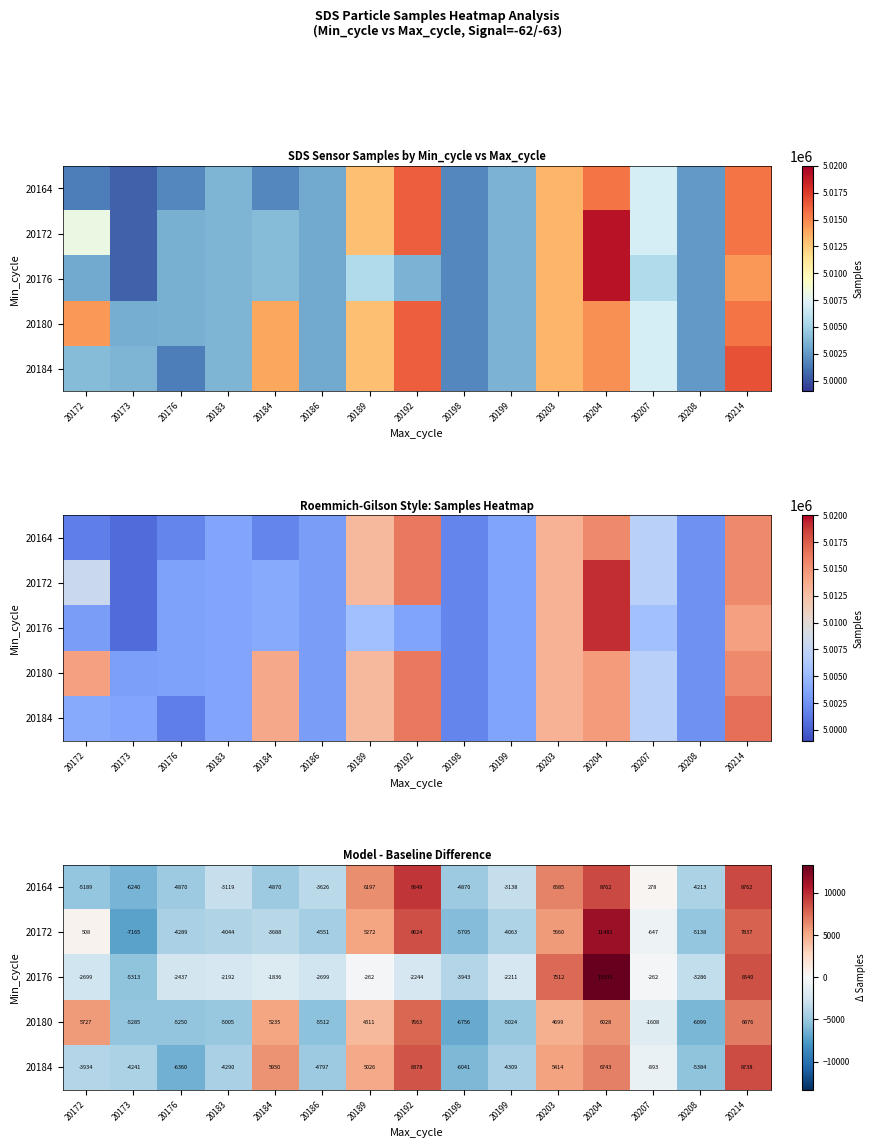

Where does the 20180 series first go above -1608?

20172